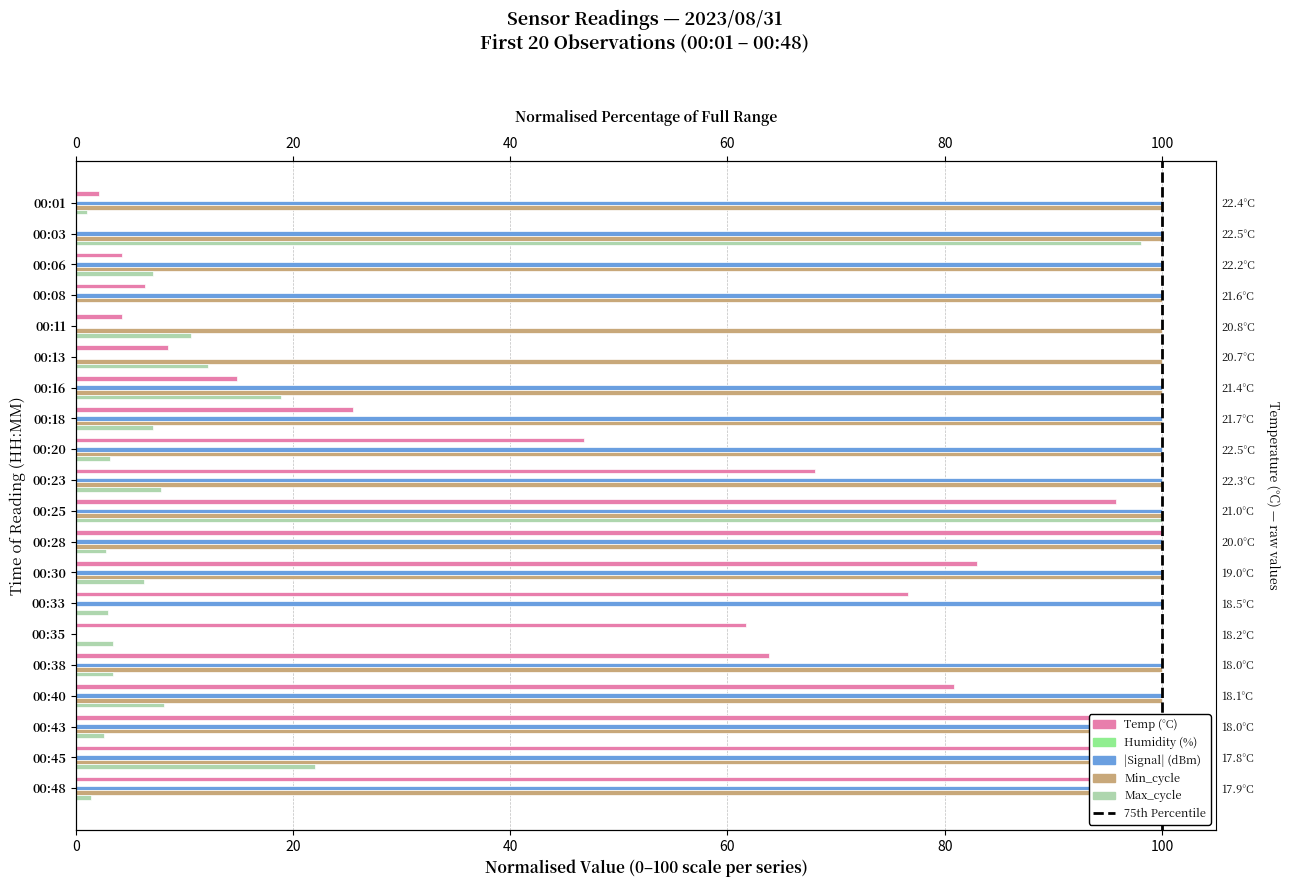

What is the difference between the maximum and minimum values in the Max_cycle series?

100.0